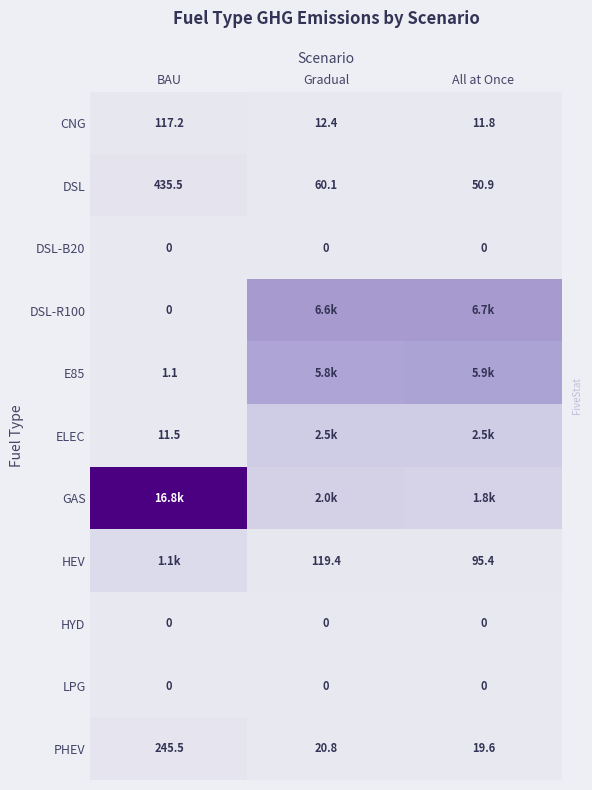

At how many categories does at least one series exceed 5071?

3